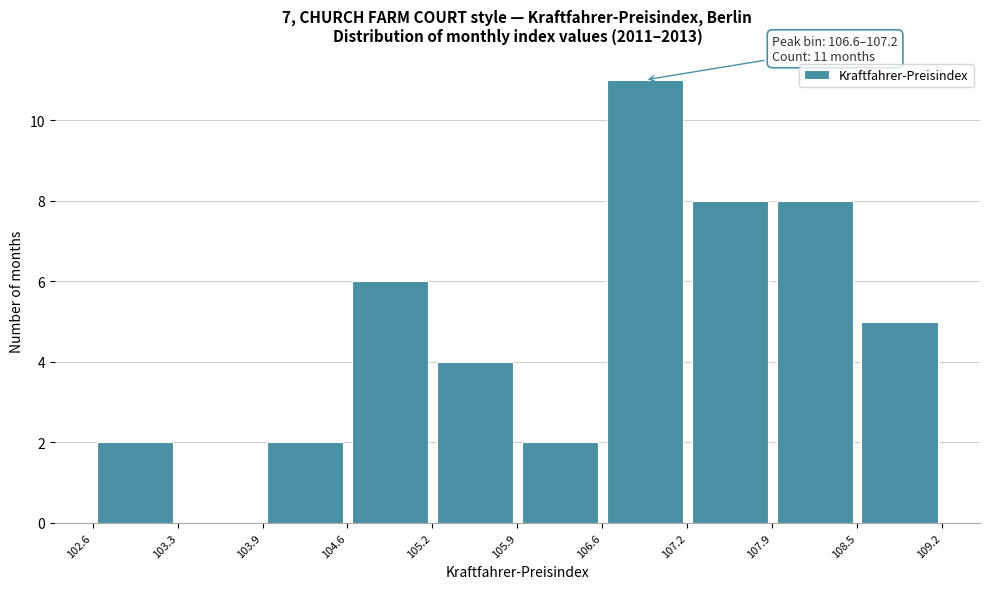

Over which range of the x-axis is the bar tallest?

106.6 to 107.2